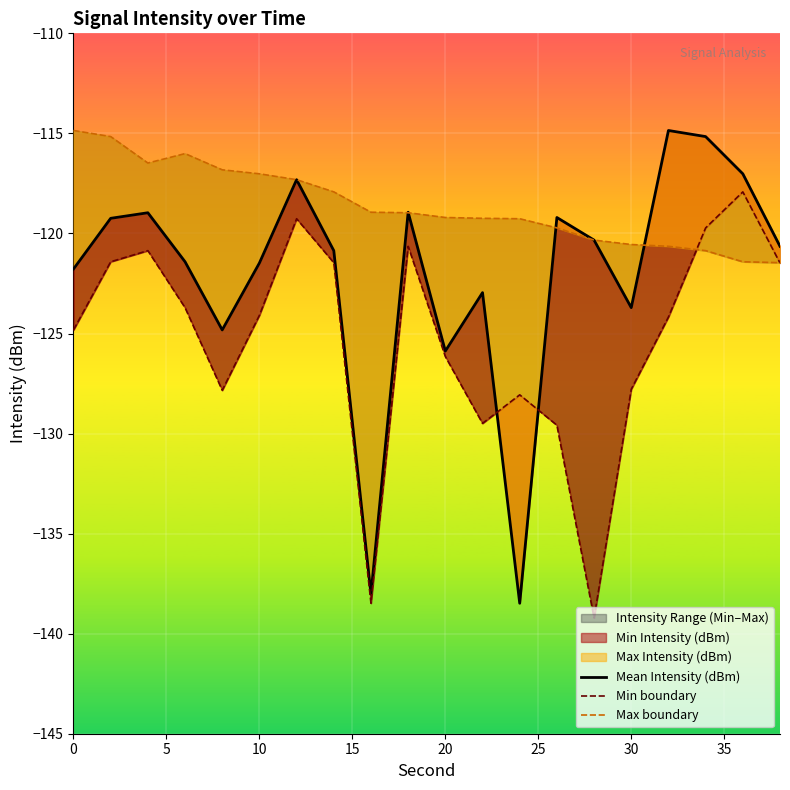

What is the minimum value for Mean Intensity (dBm)?

-138.5